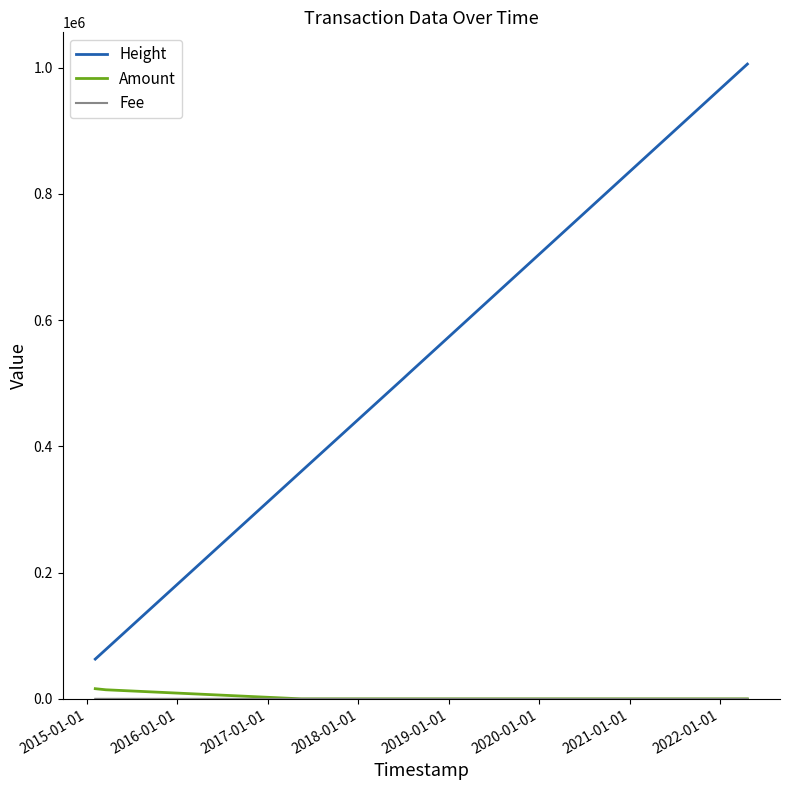

Which series has the widest spread of values?

Height